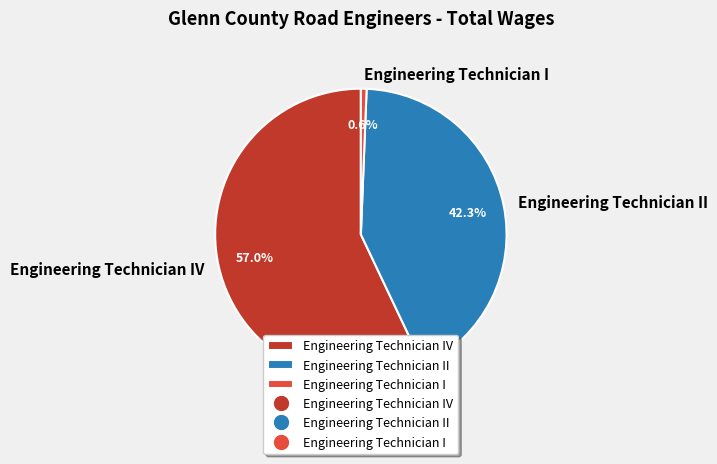

To the nearest percent, what is the average slice percentage?

33%